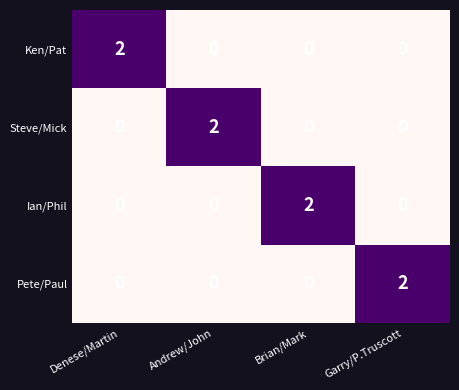

Is the value of Ken/Pat at Andrew/John greater than the value of Ian/Phil at Brian/Mark?

No